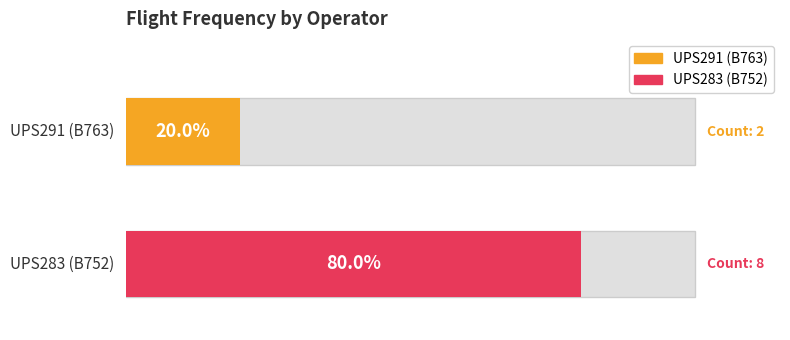

True or false: the data shows 12 at UPS283.

False